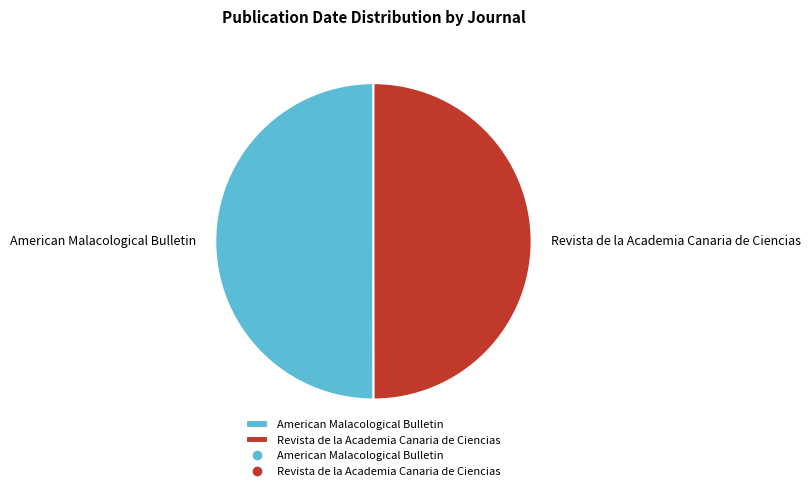

Approximately how many times larger is the value at American Malacological Bulletin compared to Revista de la Academia Canaria de Ciencias?

1.0